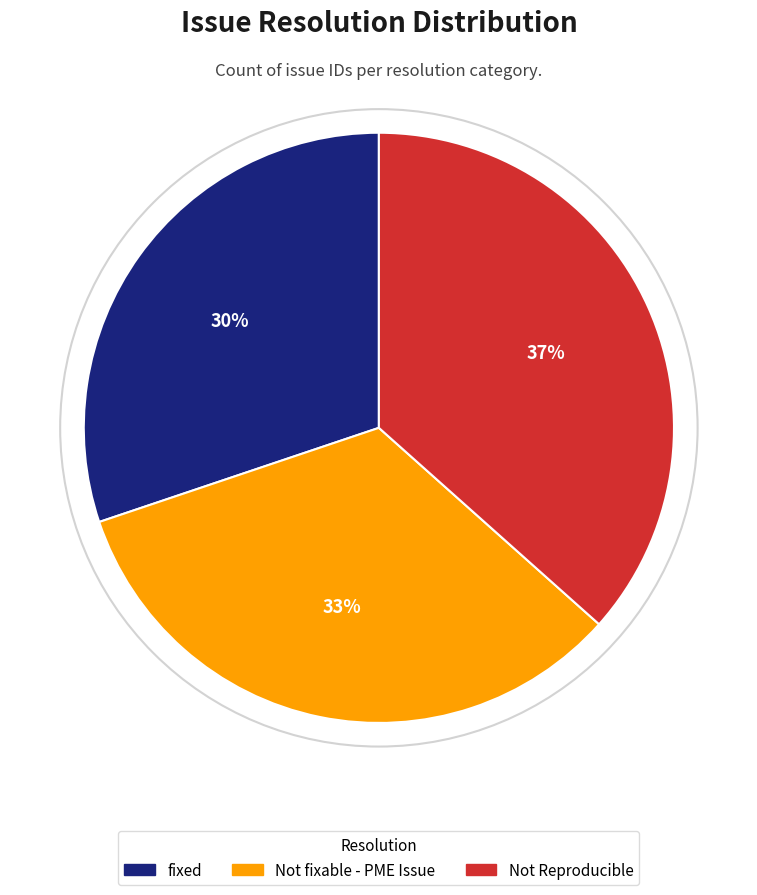

How many slices are in this pie chart?

3